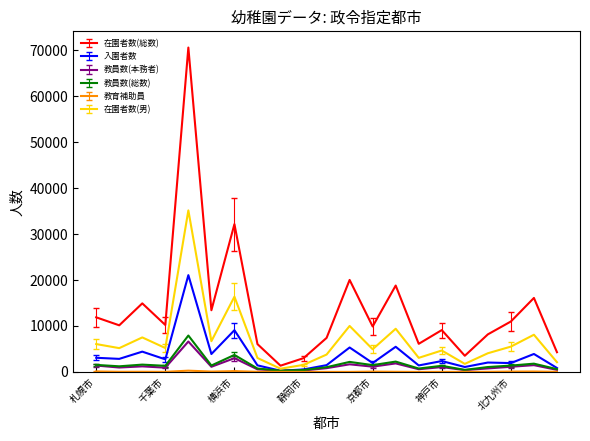

True or false: 在園者数(総数) and 教員数(本務者) intersect in this chart.

False